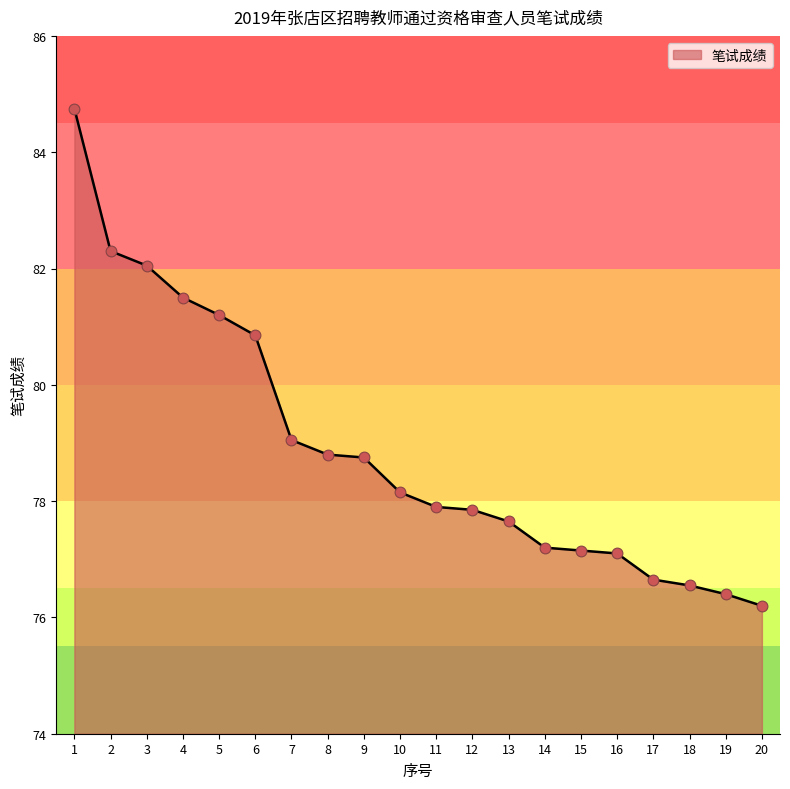

Between 8 and 2, which is larger?

2